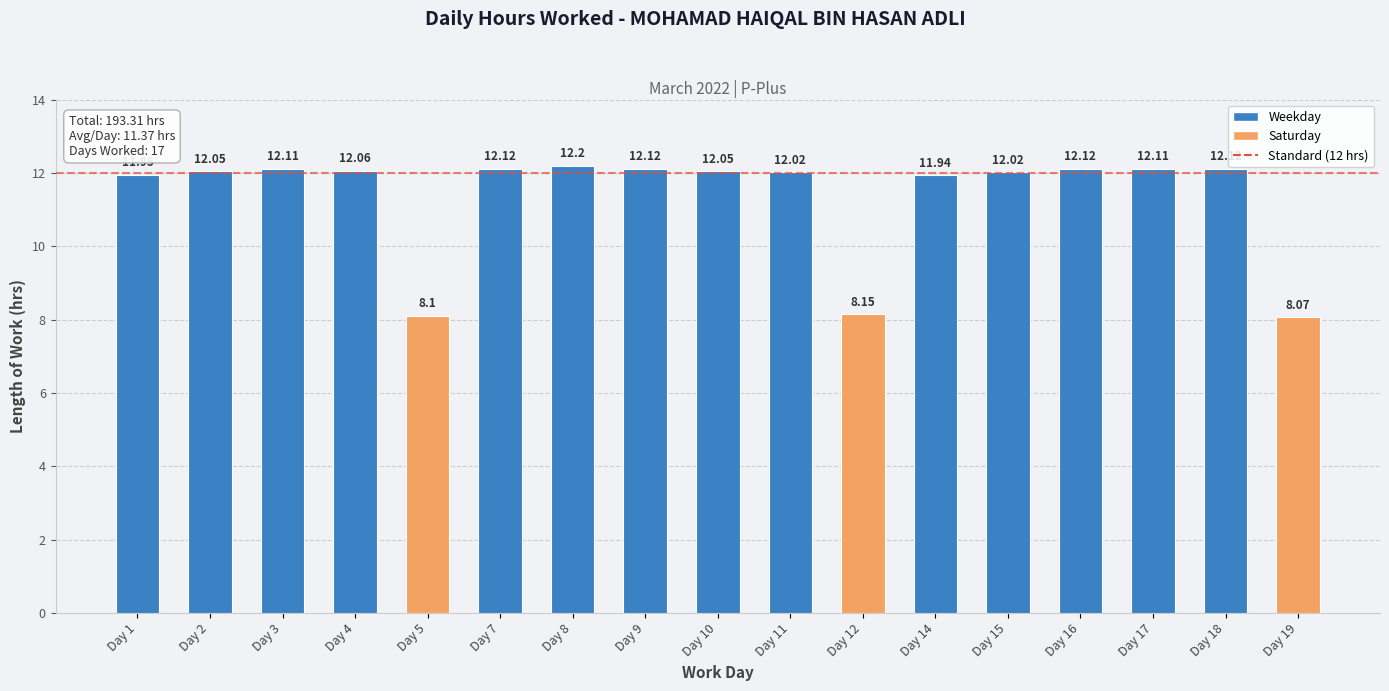

What is the average value?

11.4